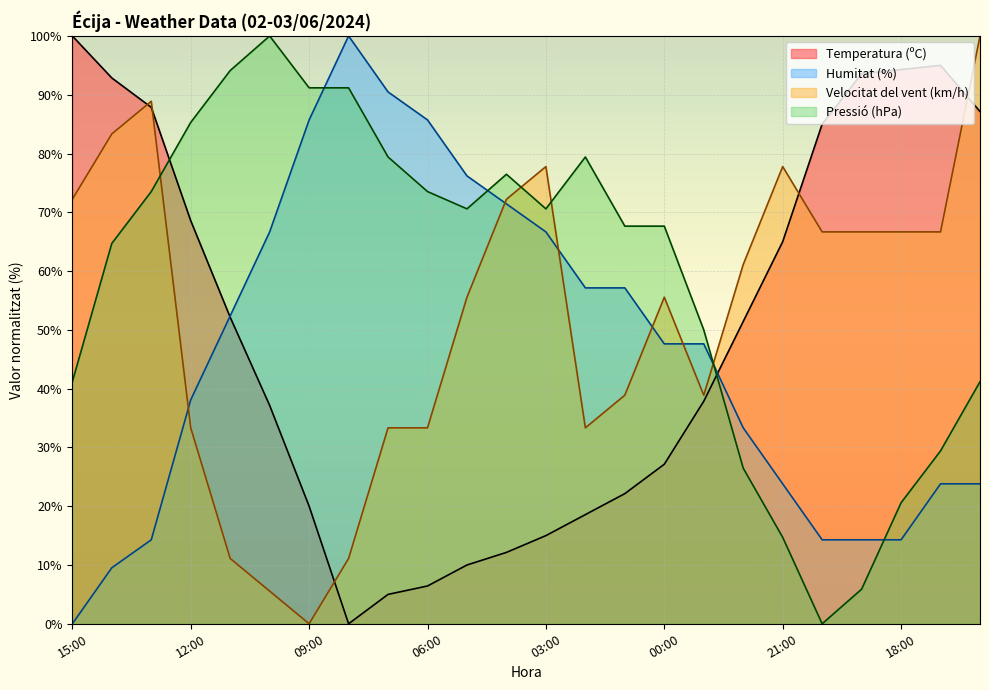

At which category is the sum across all series the highest?

13:00